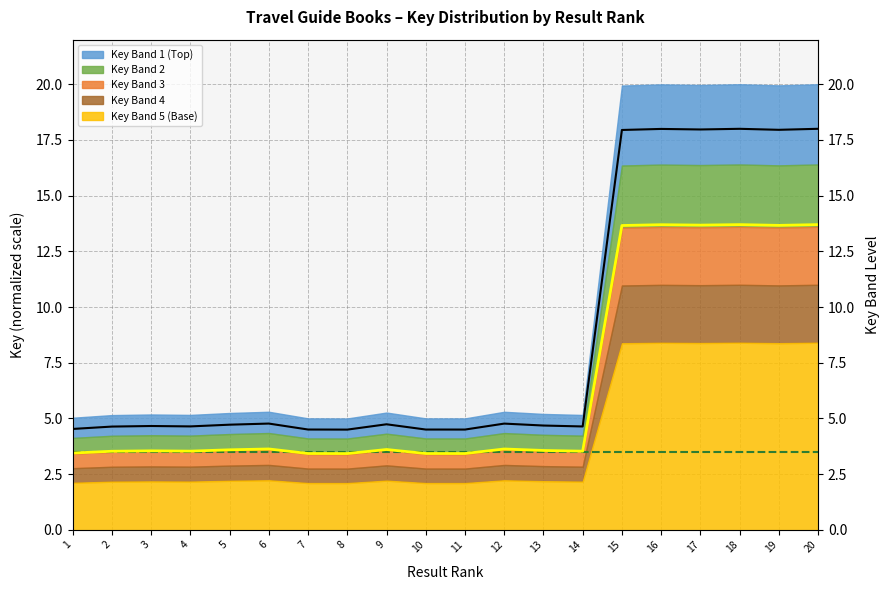

What is the change in value from 7 to 9?

+0.2